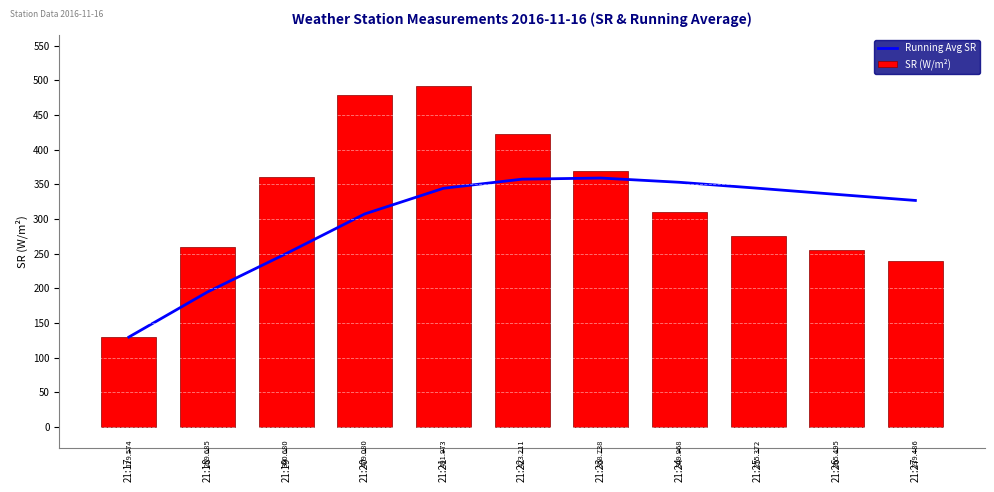

Between 21:26 and 21:27, which series saw the biggest shift?

SR (W/m²)